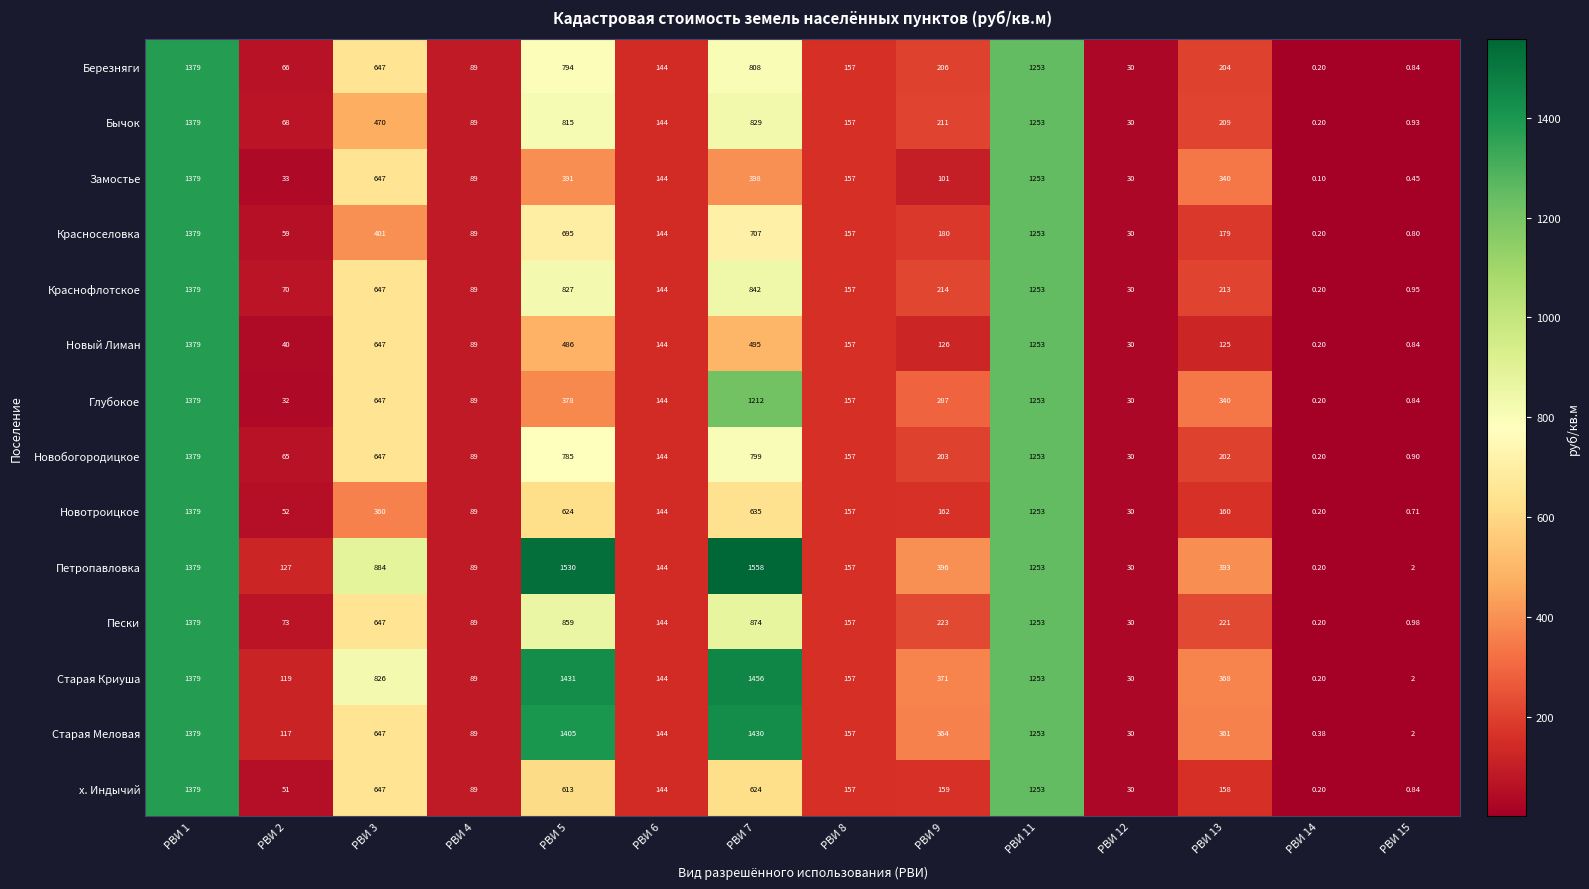

Which series has the largest range (max minus min)?

Петропавловка